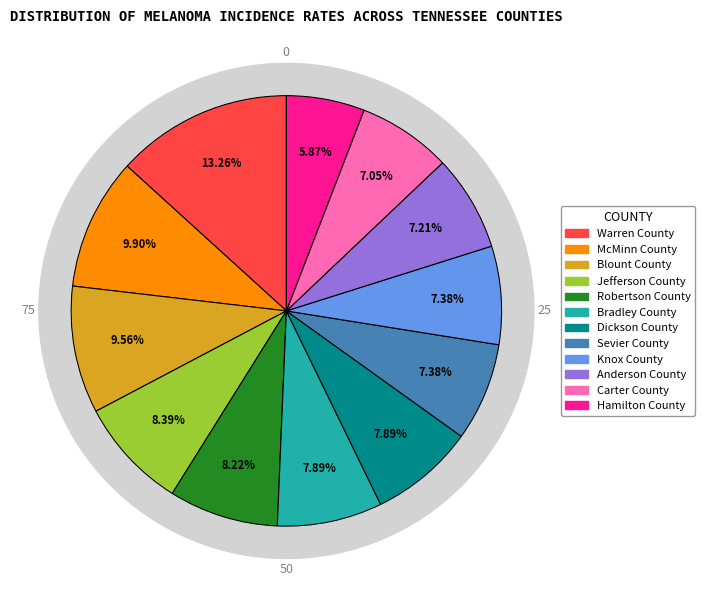

Which category has the smallest portion of the pie?

Hamilton County